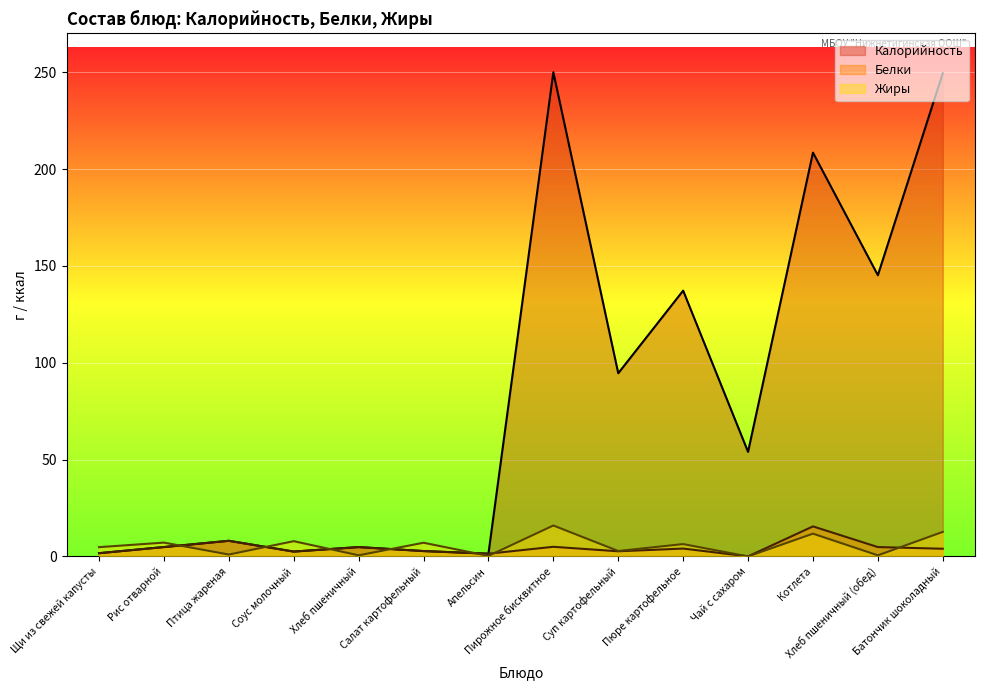

How many data points does each series have?

14